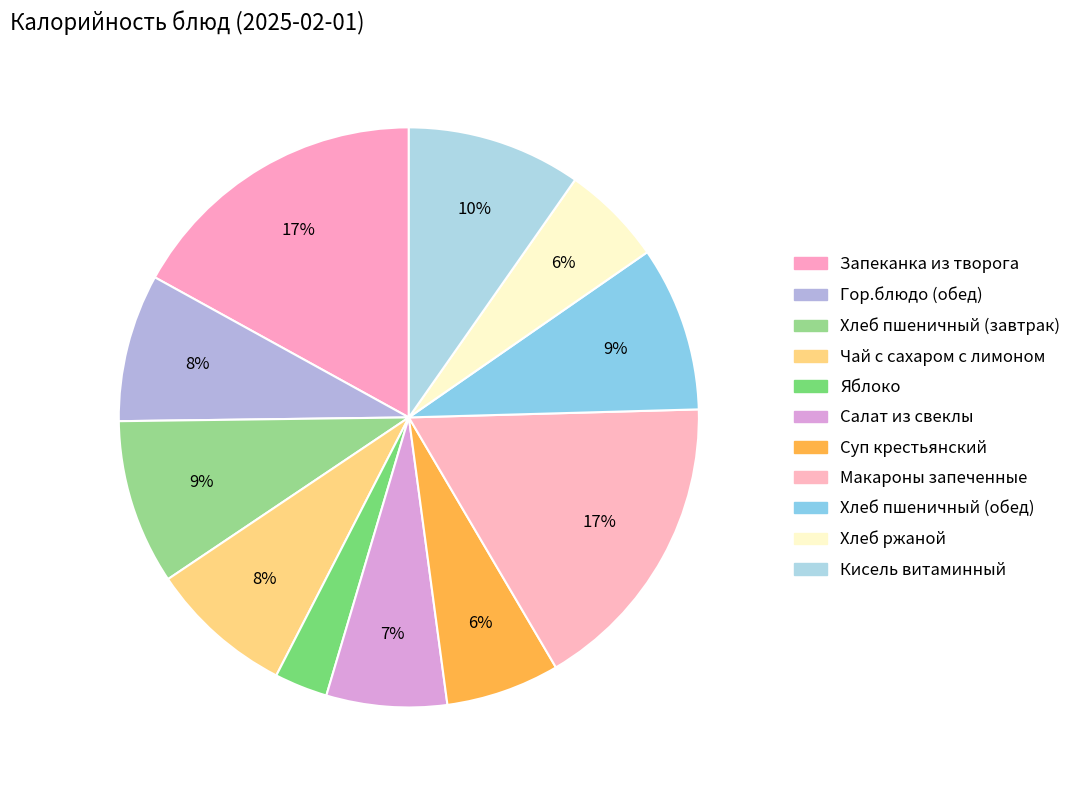

How many slices are in this pie chart?

11